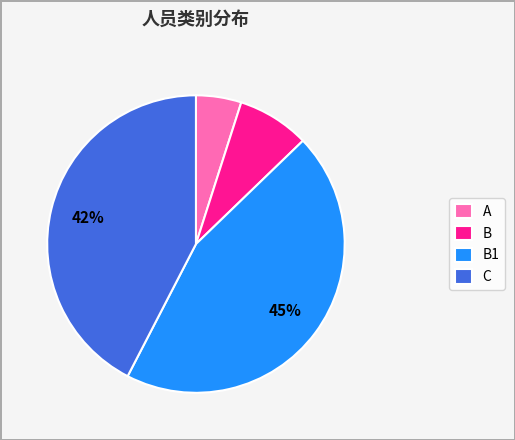

True or false: B accounts for 8% of the total.

True